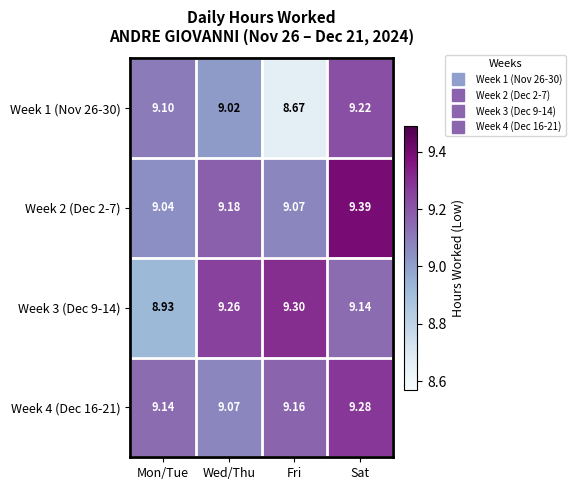

Rank the categories by Week 2 (Dec 2-7) value from lowest to highest.

Mon/Tue, Fri, Wed/Thu, Sat